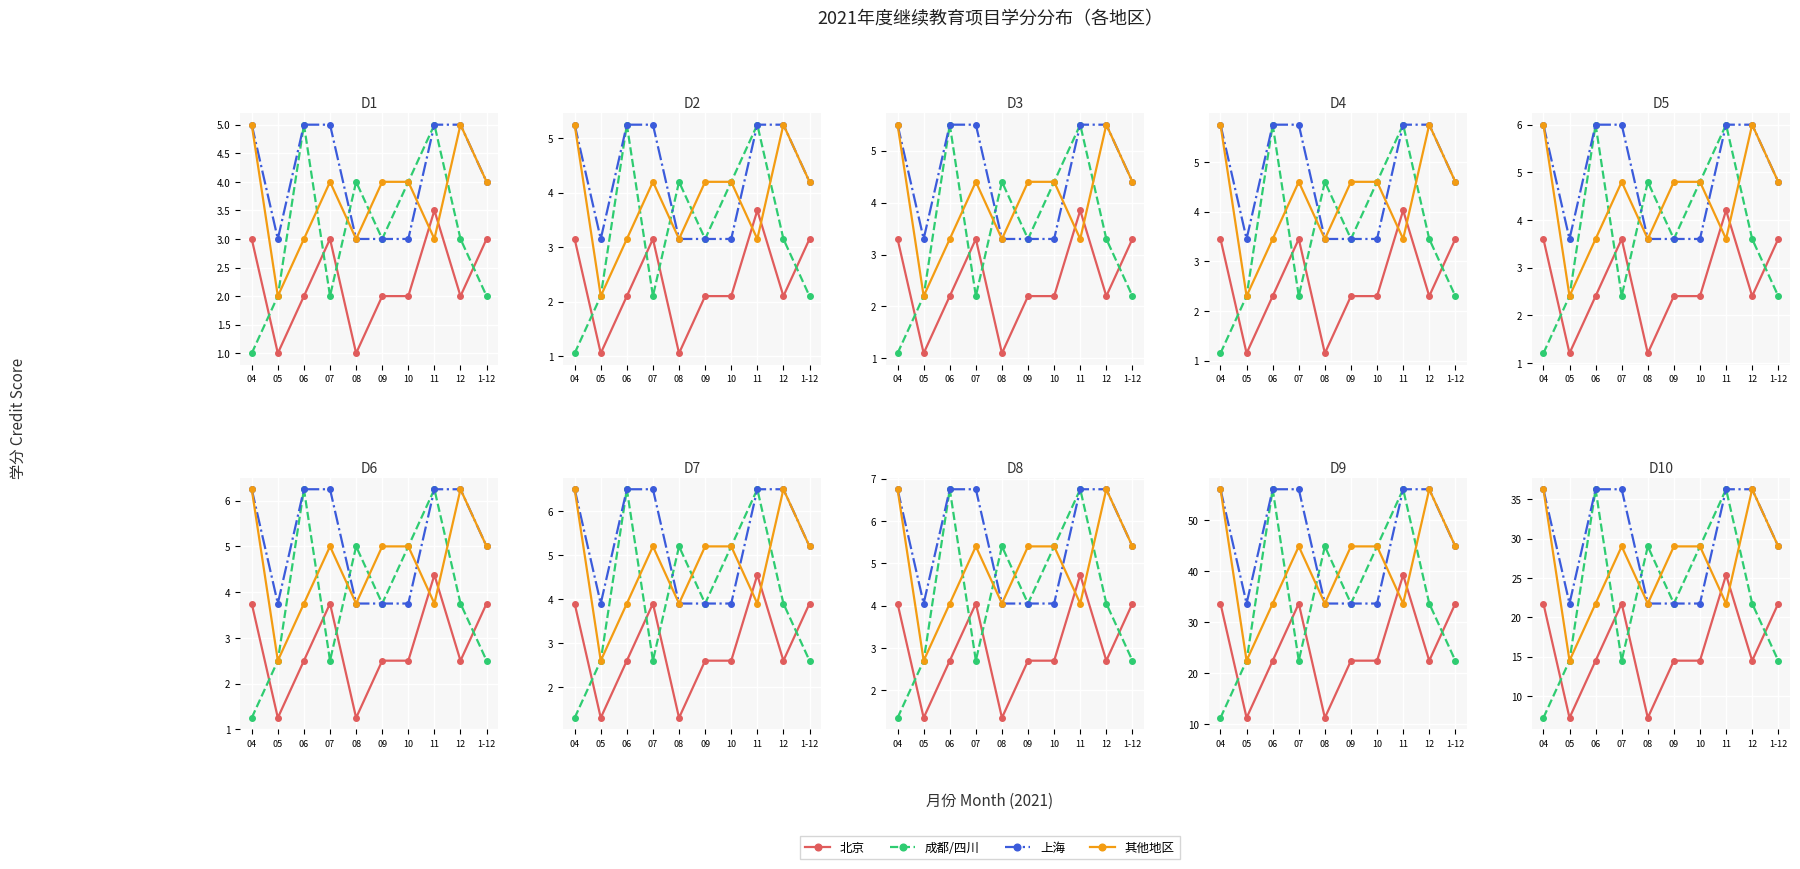

What value does the 成都/四川 series have at 11?

36.2